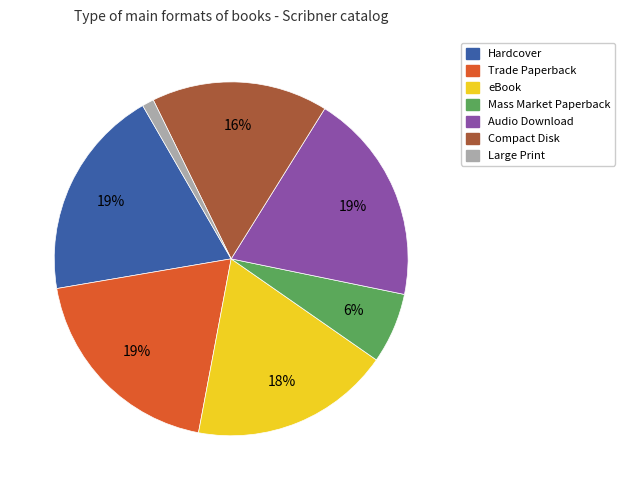

Does Compact Disk represent more than half of the total?

No